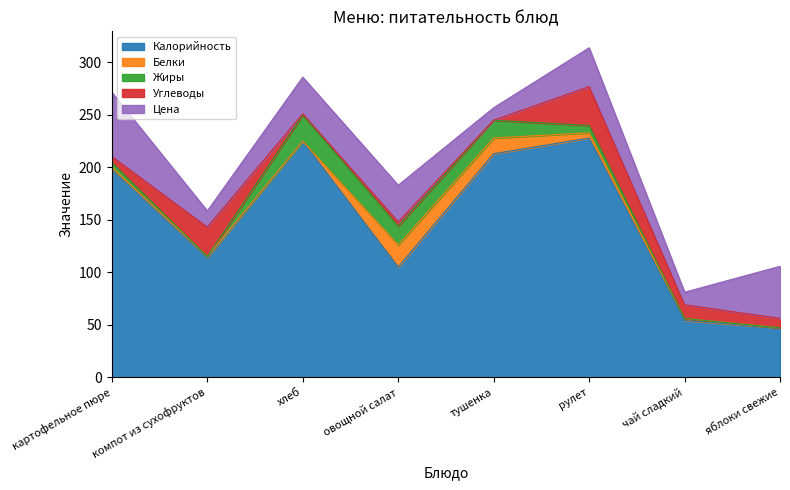

At which category does Белки reach its first local valley?

хлеб